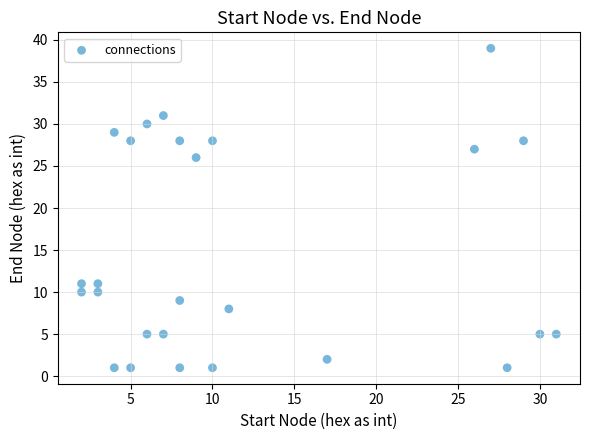

What Y value in the scatter plot is closest to 20?

26